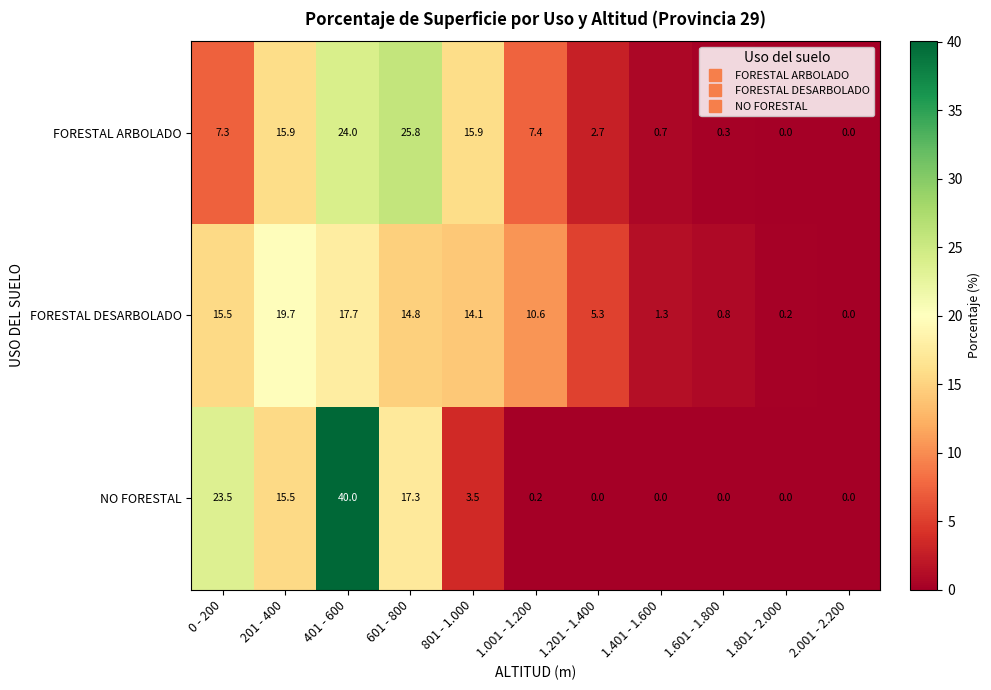

What is the total value across all series at 1.201 - 1.400?

8.0